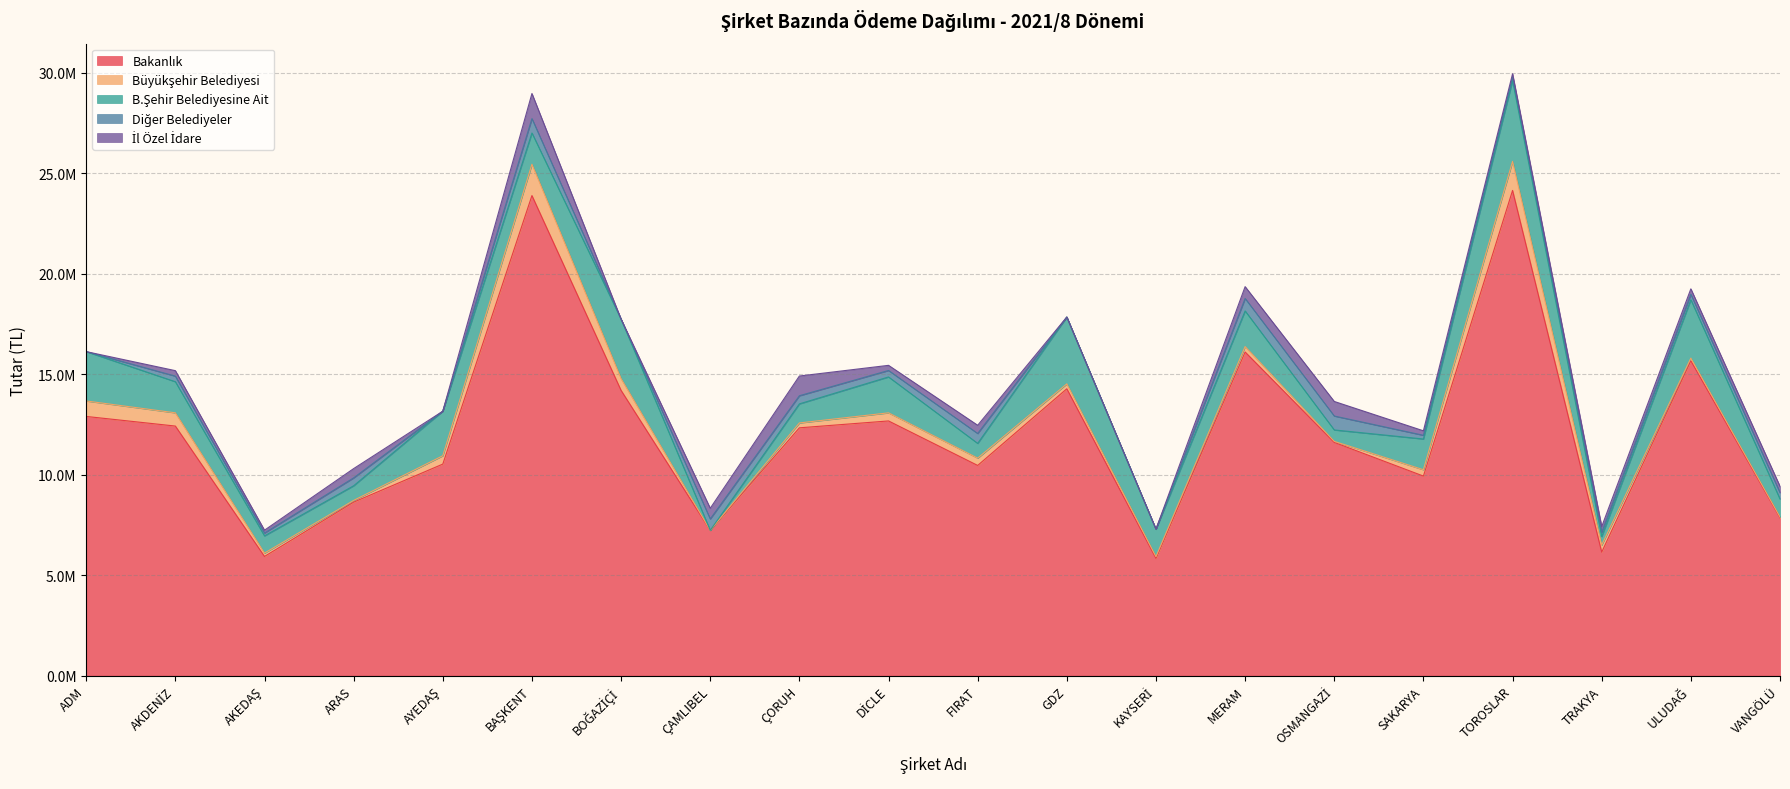

What is the average value of the Bakanlık series?

12138429.4